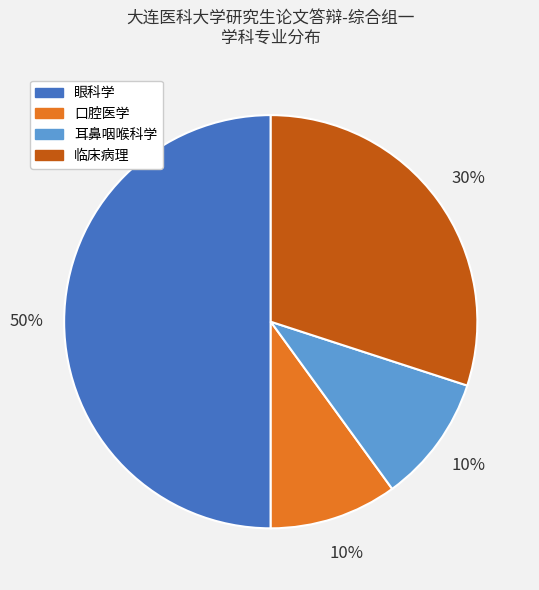

To the nearest percent, what percentage of the pie is 临床病理?

30%